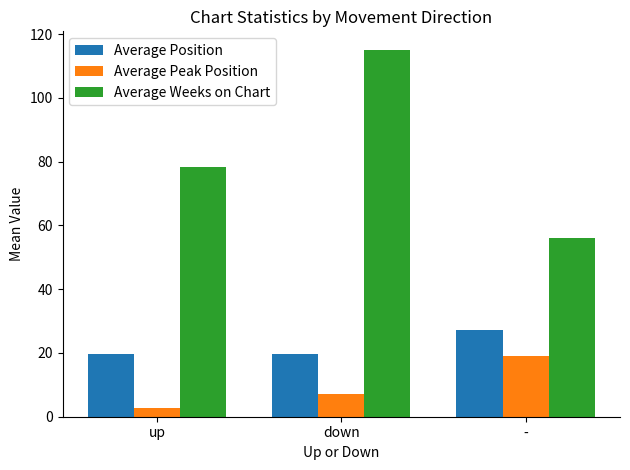

What is the difference between the Average Position values at up and -?

7.5